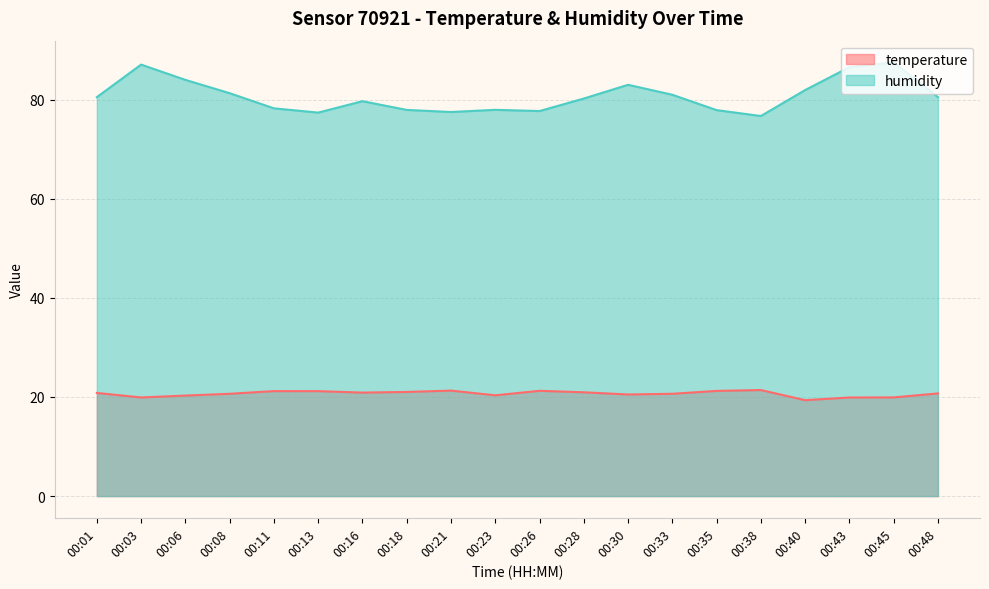

The value of temperature at 00:38 is 6.3. True or false?

False